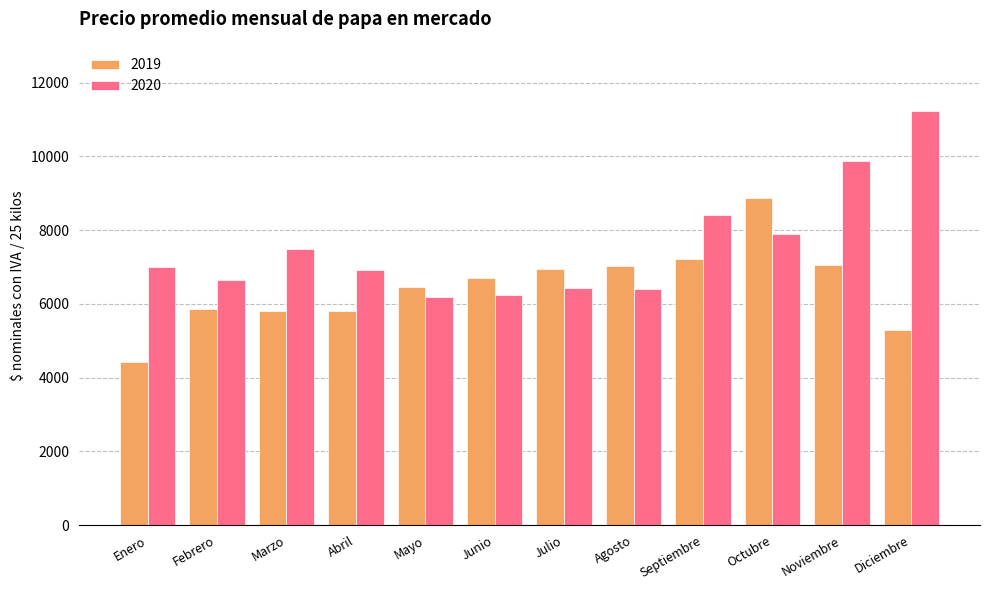

What position from the left is Septiembre?

9